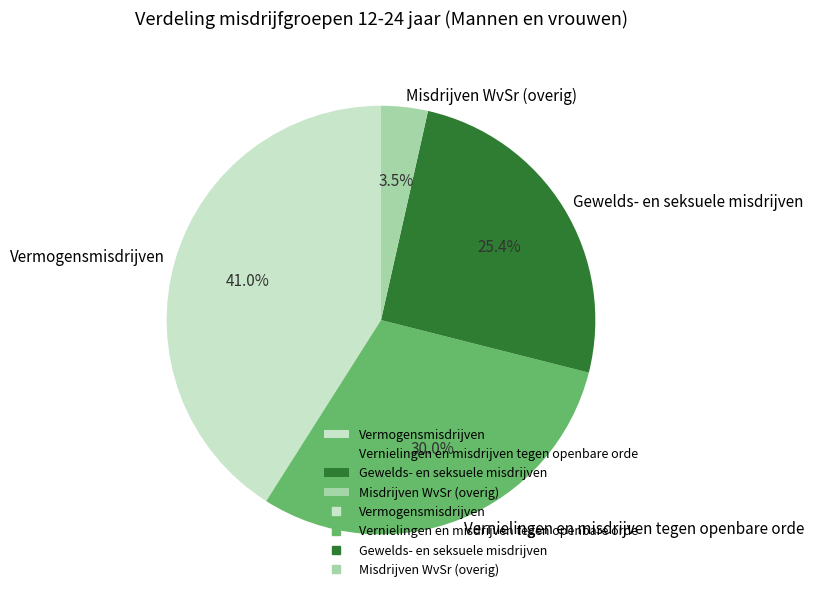

The Vernielingen en misdrijven tegen openbare orde slice represents 30% of the pie. True or false?

True